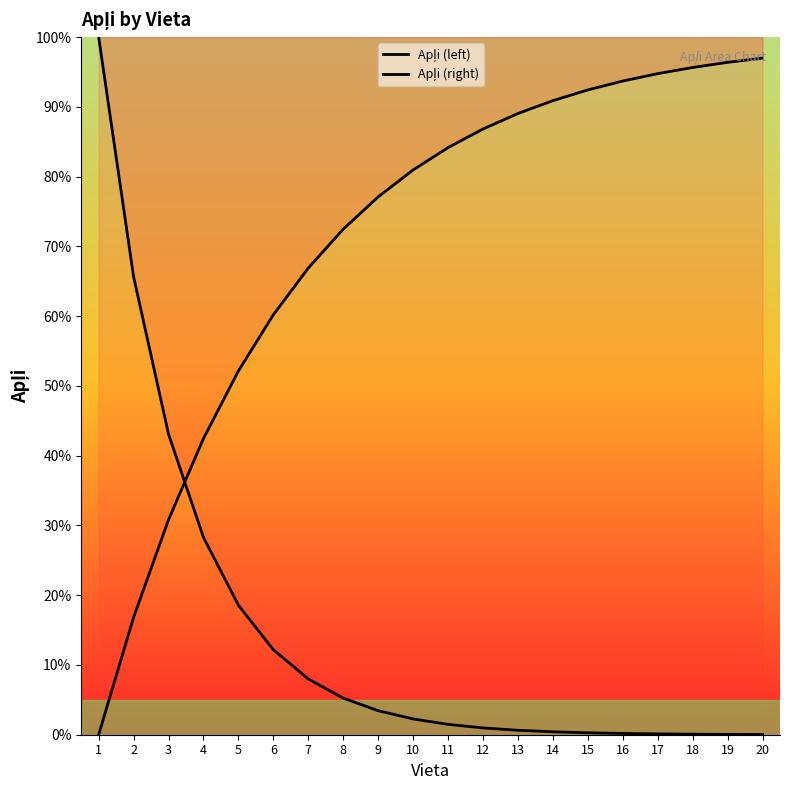

What is the difference between the maximum and minimum values in the Apļi (right) series?

97.0